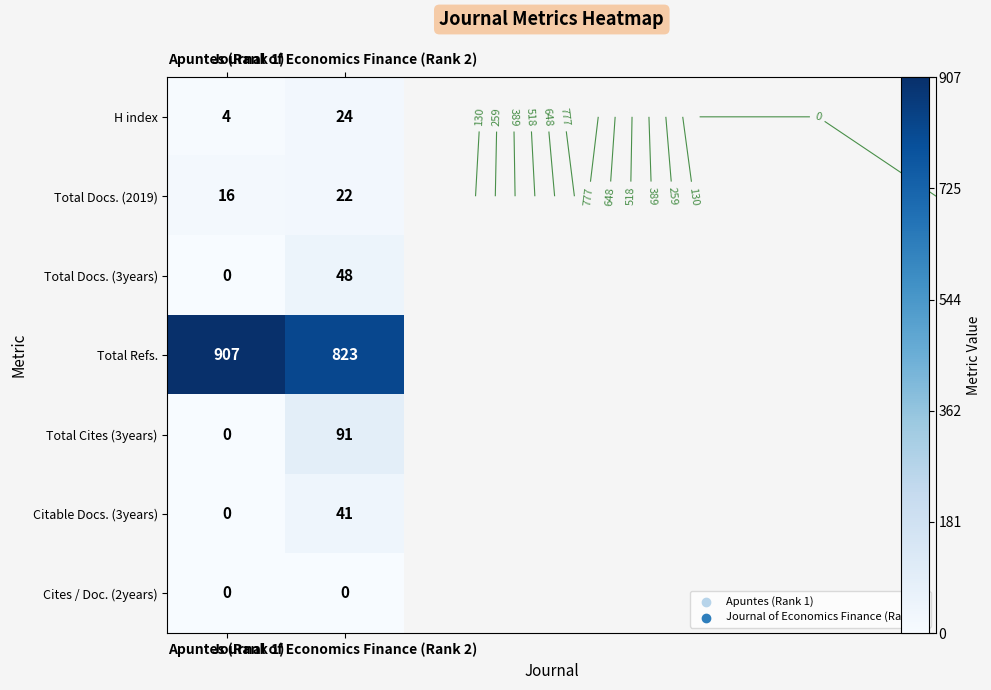

What is the total value across all series at Journal of Economics Finance (Rank 2)?

1049